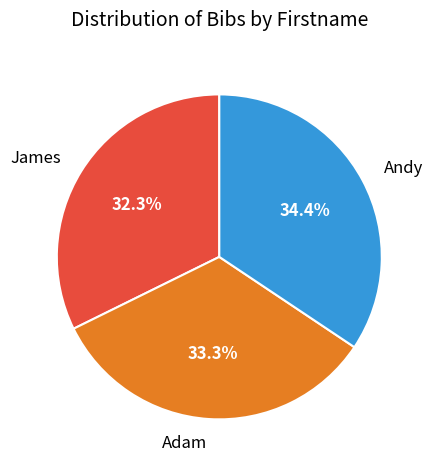

What is the largest slice in the pie chart?

Andy